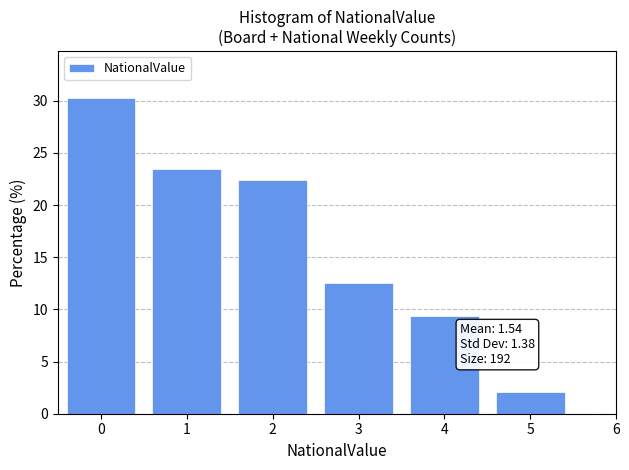

Over which range of the x-axis is the bar tallest?

-0.5 to 0.5